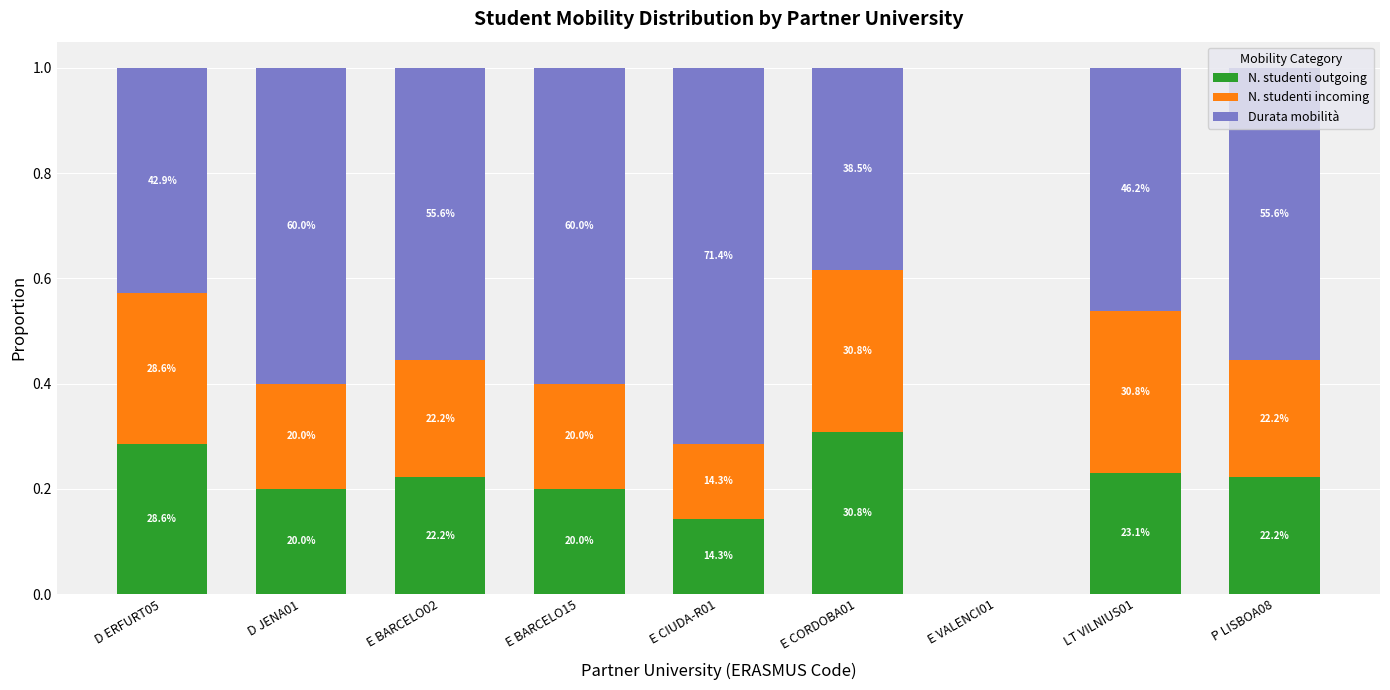

What is the label of the 3rd bar from the right?

E VALENCI01